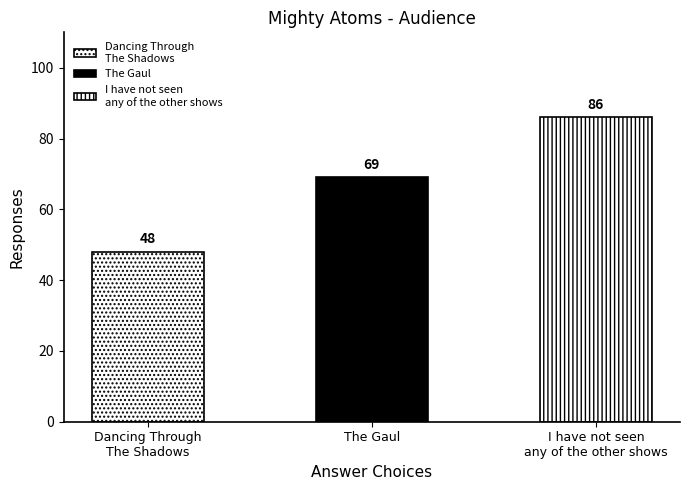

Where does the data first go above 69?

I have not seen
any of the other shows